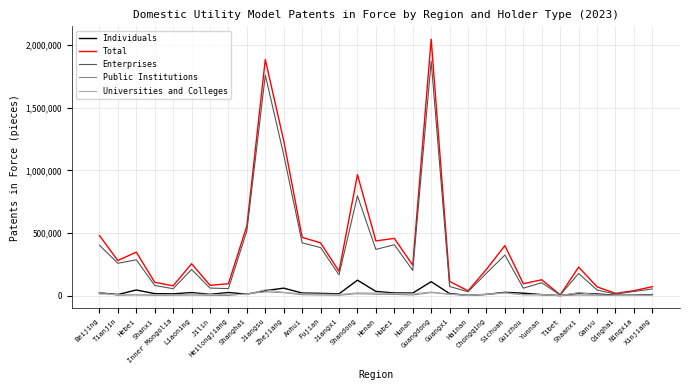

What is the difference between the highest and lowest values at Guizhou?

87554